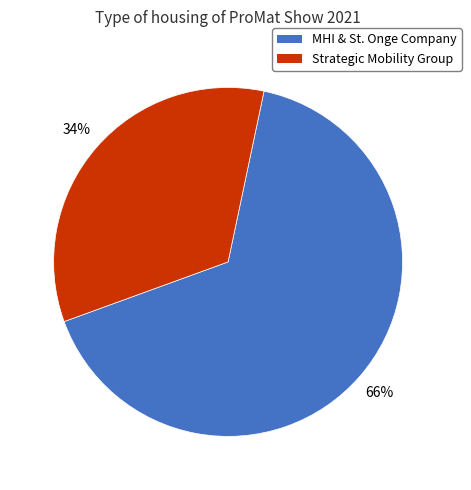

Is there a majority slice in this chart?

Yes